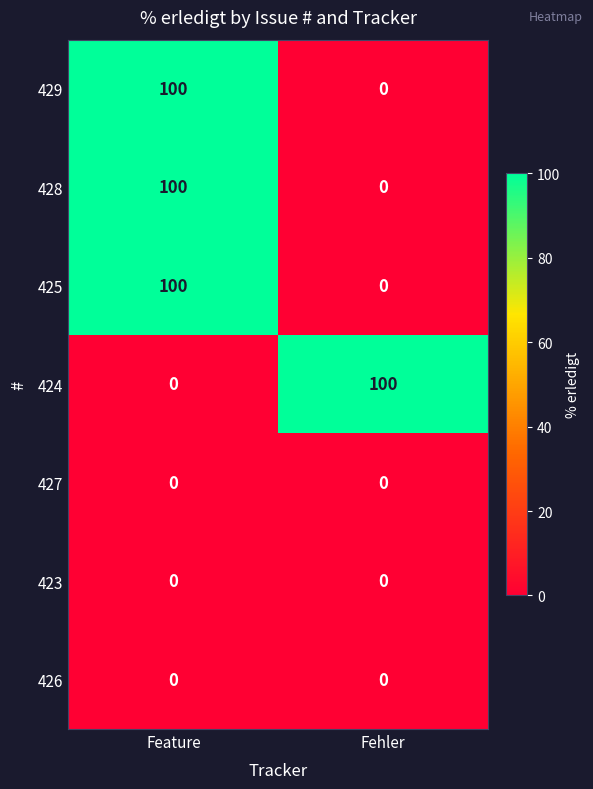

Reading right to left, list all the values displayed in this chart.

429: 0	100
428: 0	100
425: 0	100
424: 100	0
427: 0	0
423: 0	0
426: 0	0